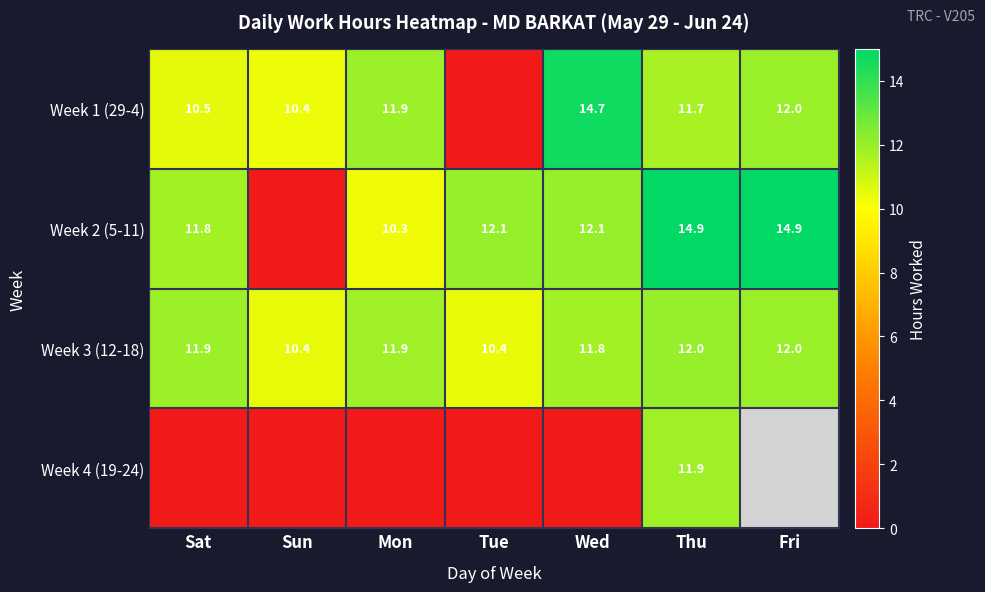

Is the value of Week 2 (5-11) at Sun greater than the value of Week 3 (12-18) at Mon?

No